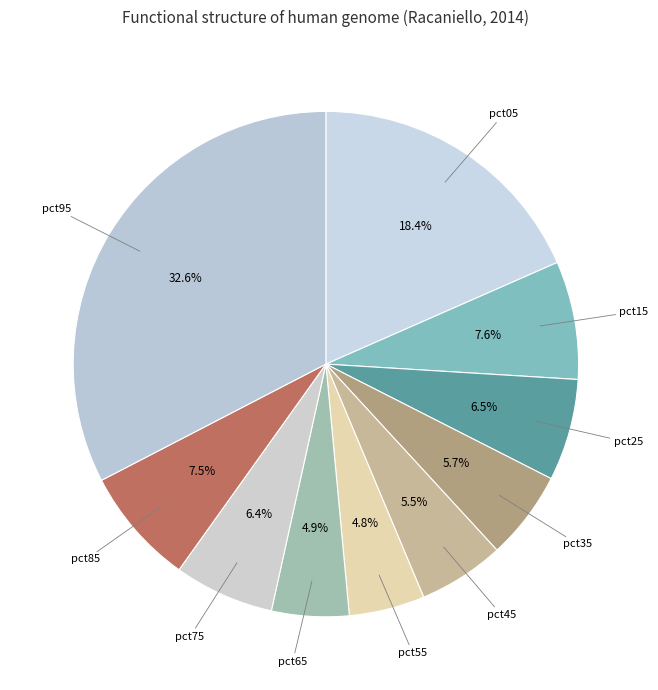

What portion of the pie excludes pct35?

94.3%